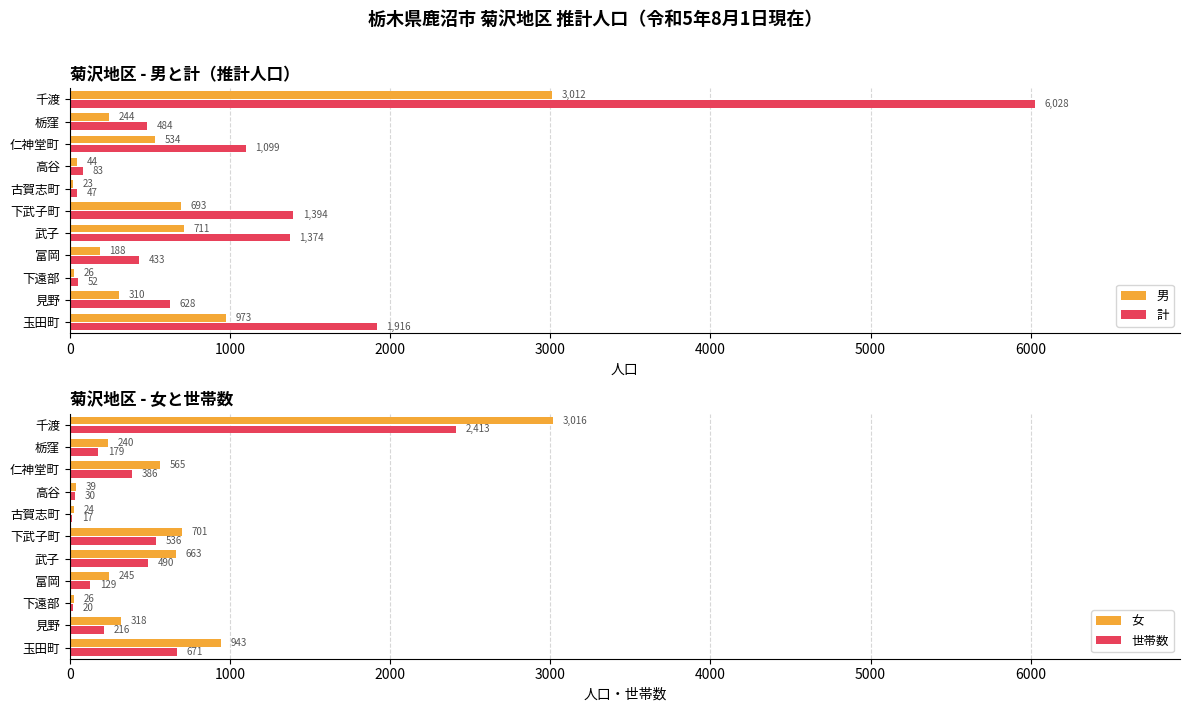

List the labels in order of 計 value, largest first.

千渡, 玉田町, 下武子町, 武子, 仁神堂町, 見野, 栃窪, 富岡, 高谷, 下遠部, 古賀志町